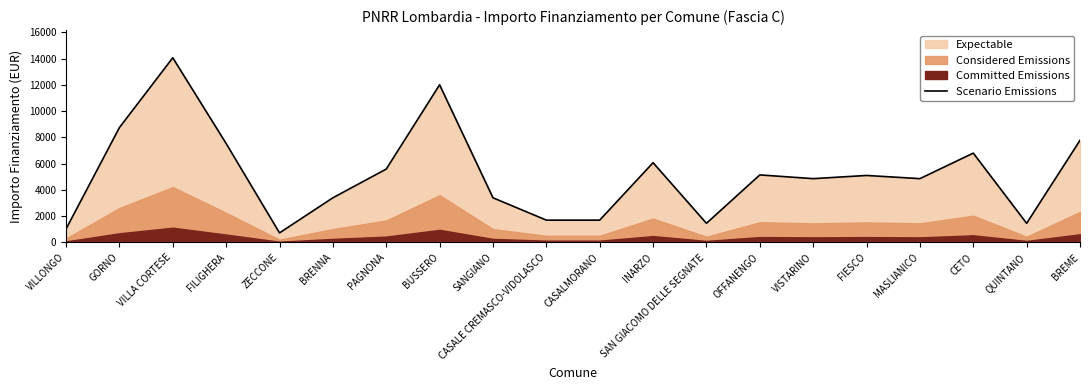

At which label is the value closest to 7396?

FILIGHERA